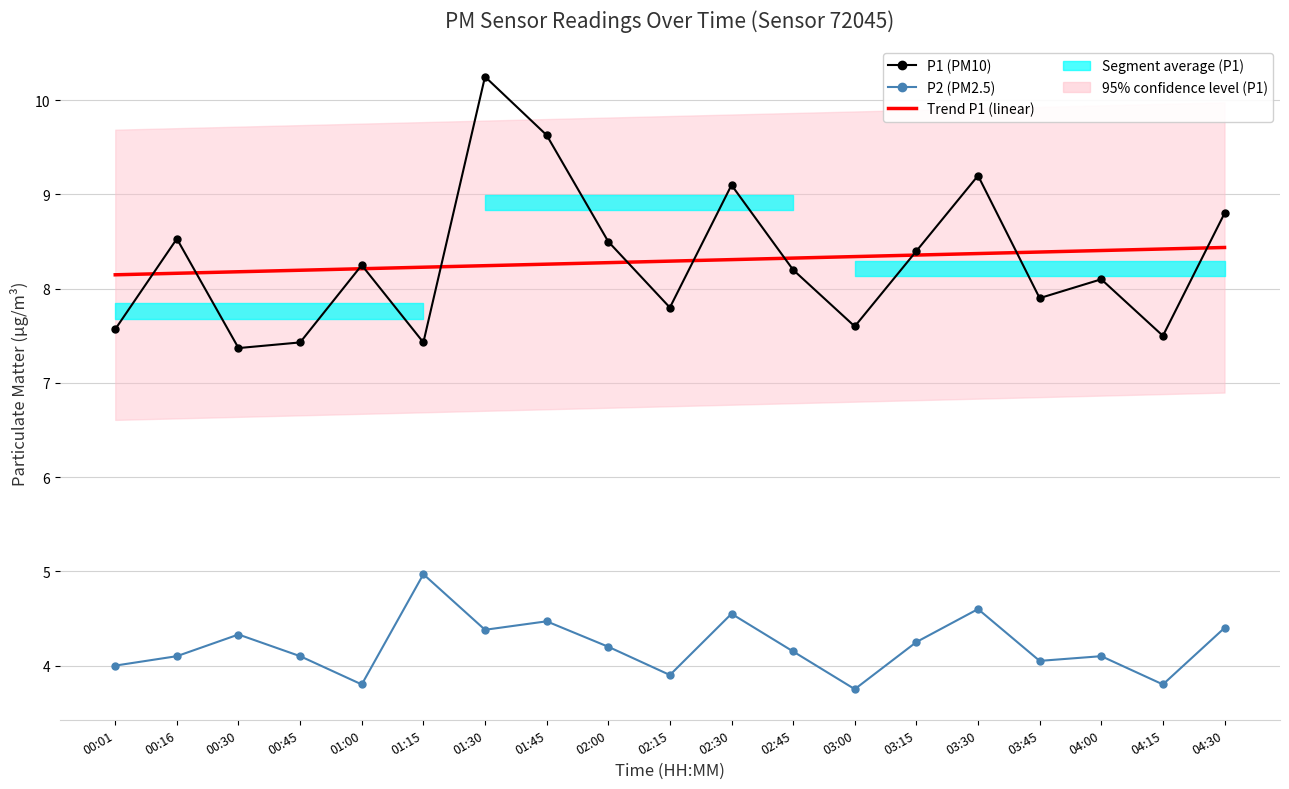

The P1 (PM10) series shows 2.8 at 02:45. True or false?

False